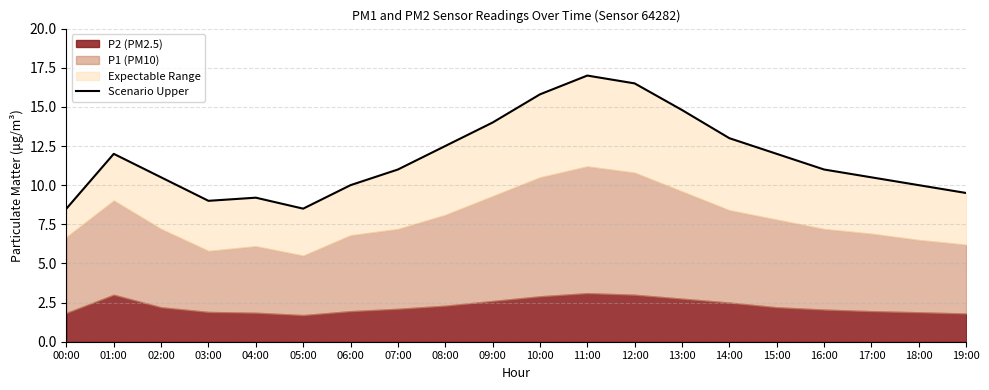

What is the label of the 8th point from the left?

07:00